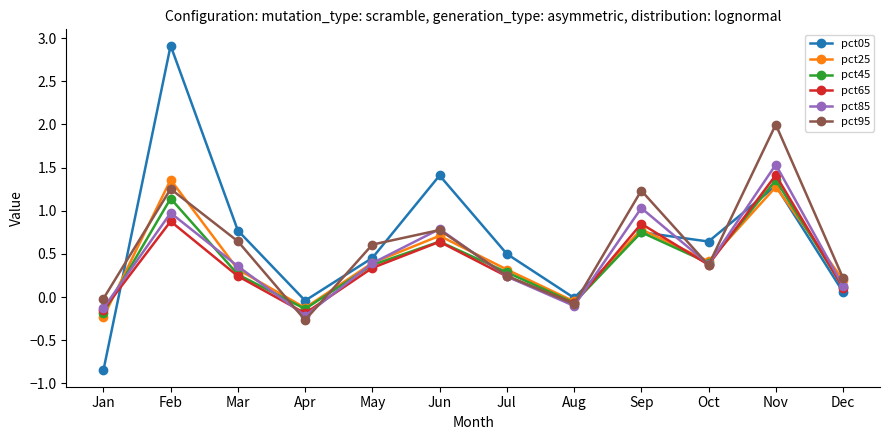

True or false: pct85 and pct05 intersect in this chart.

True